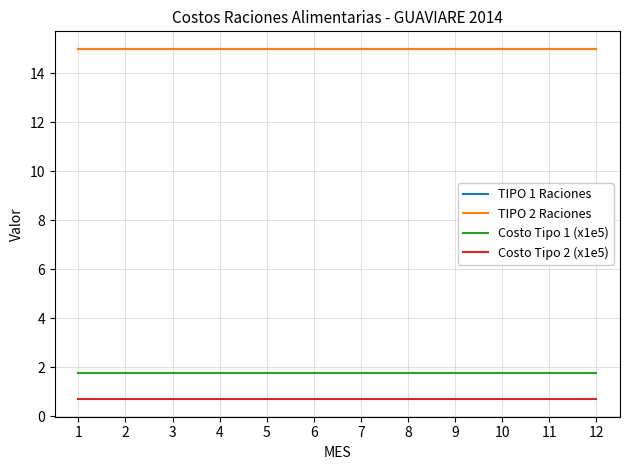

True or false: Costo Tipo 1 (x1e5) and Costo Tipo 2 (x1e5) intersect in this chart.

False